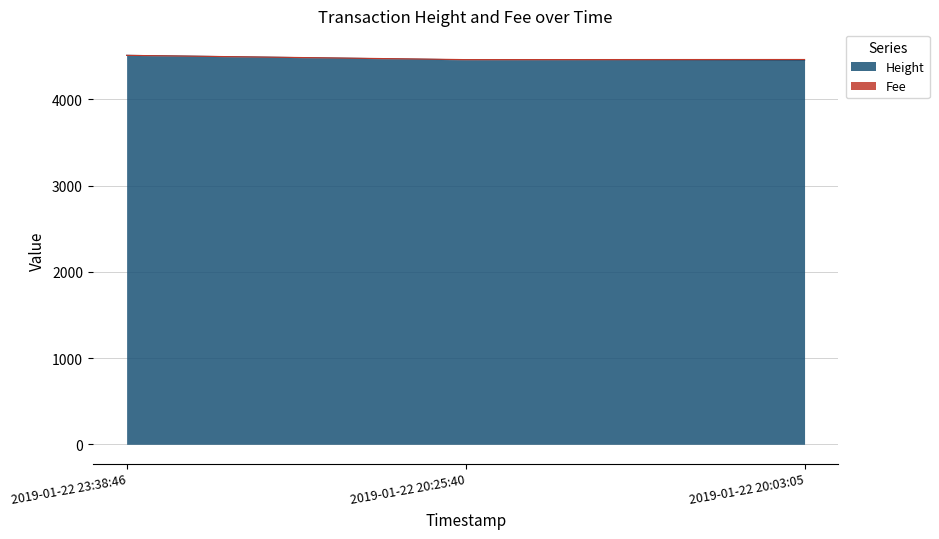

How many values exceed 4457?

1